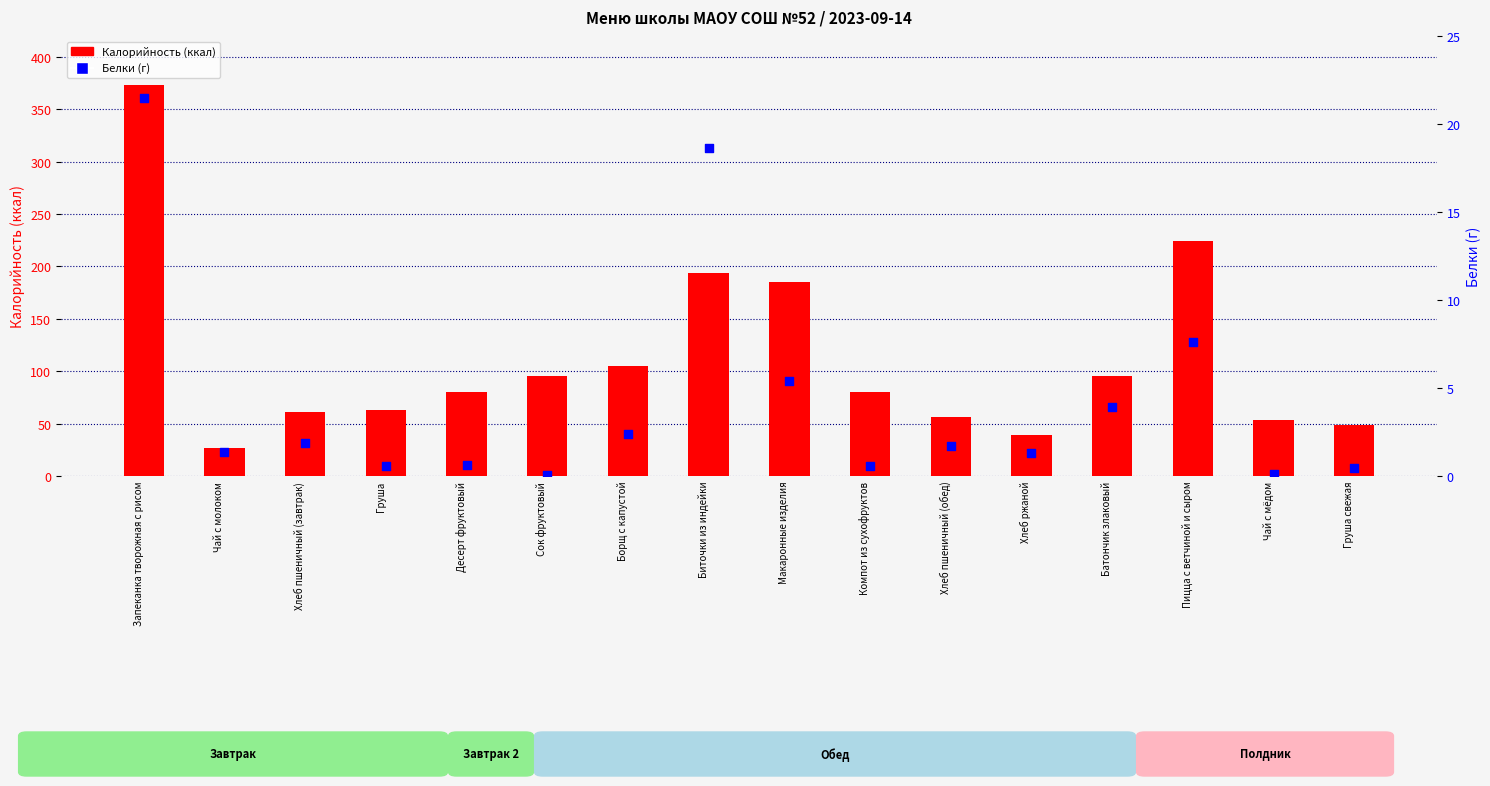

Which series has the largest Y range (max minus min)?

Калорийность